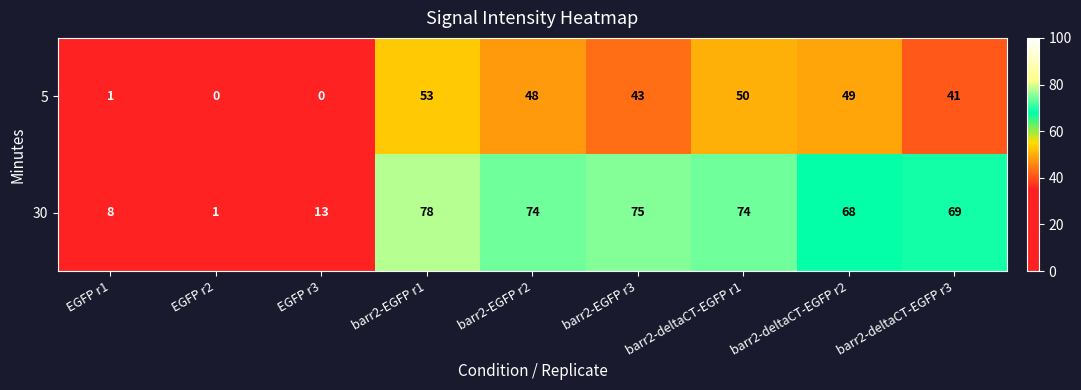

What is the sum of all 5 values?

285